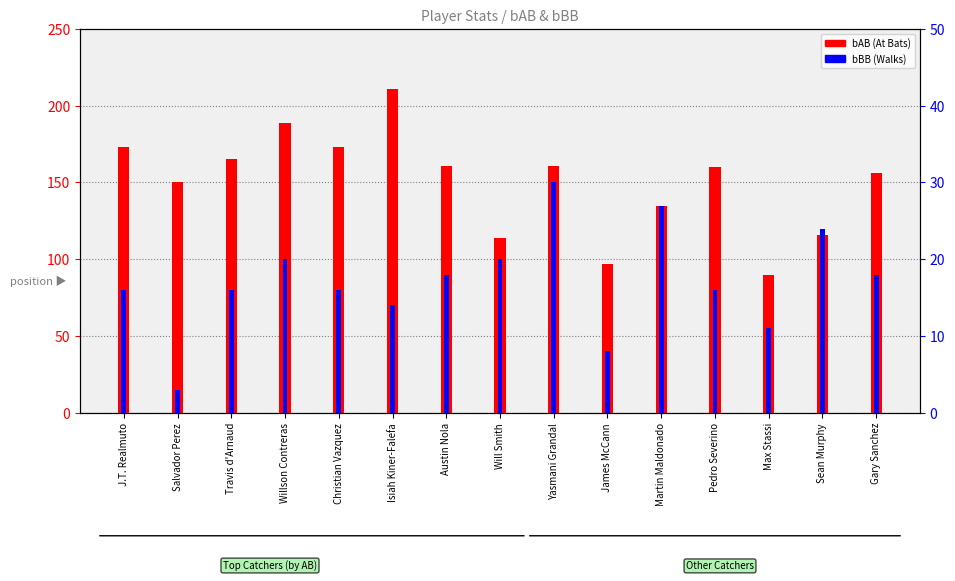

List the labels in order of bBB (Walks) value, largest first.

Yasmani Grandal, Martin Maldonado, Sean Murphy, Willson Contreras, Will Smith, Austin Nola, Gary Sanchez, J.T. Realmuto, Travis d'Arnaud, Christian Vazquez, Pedro Severino, Isiah Kiner-Falefa, Max Stassi, James McCann, Salvador Perez